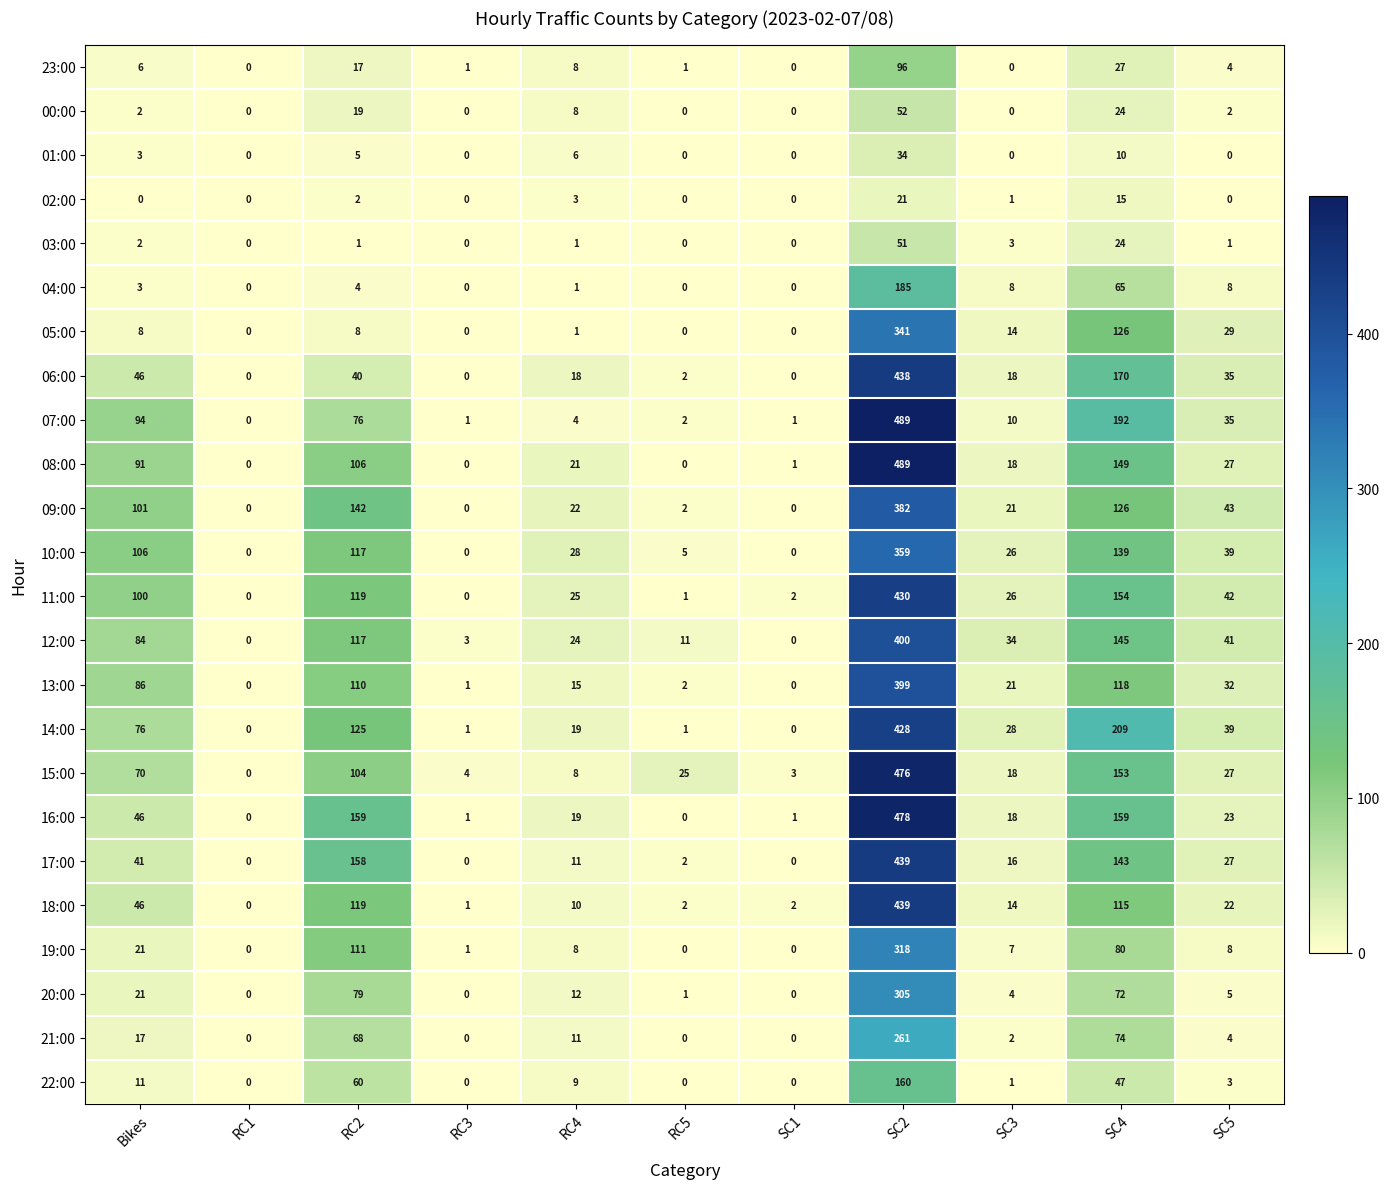

What is the difference between the highest and lowest values at SC4?

199